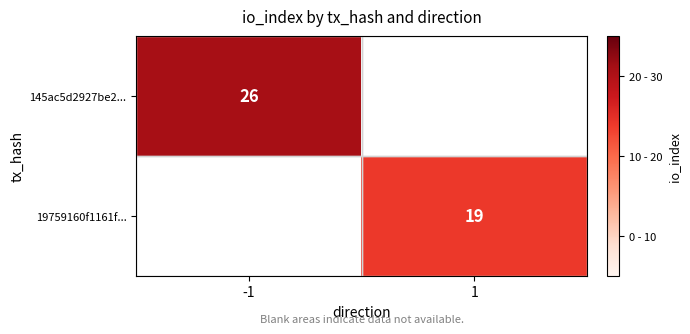

The 145ac5d2927be2... series shows 26 at -1. True or false?

True